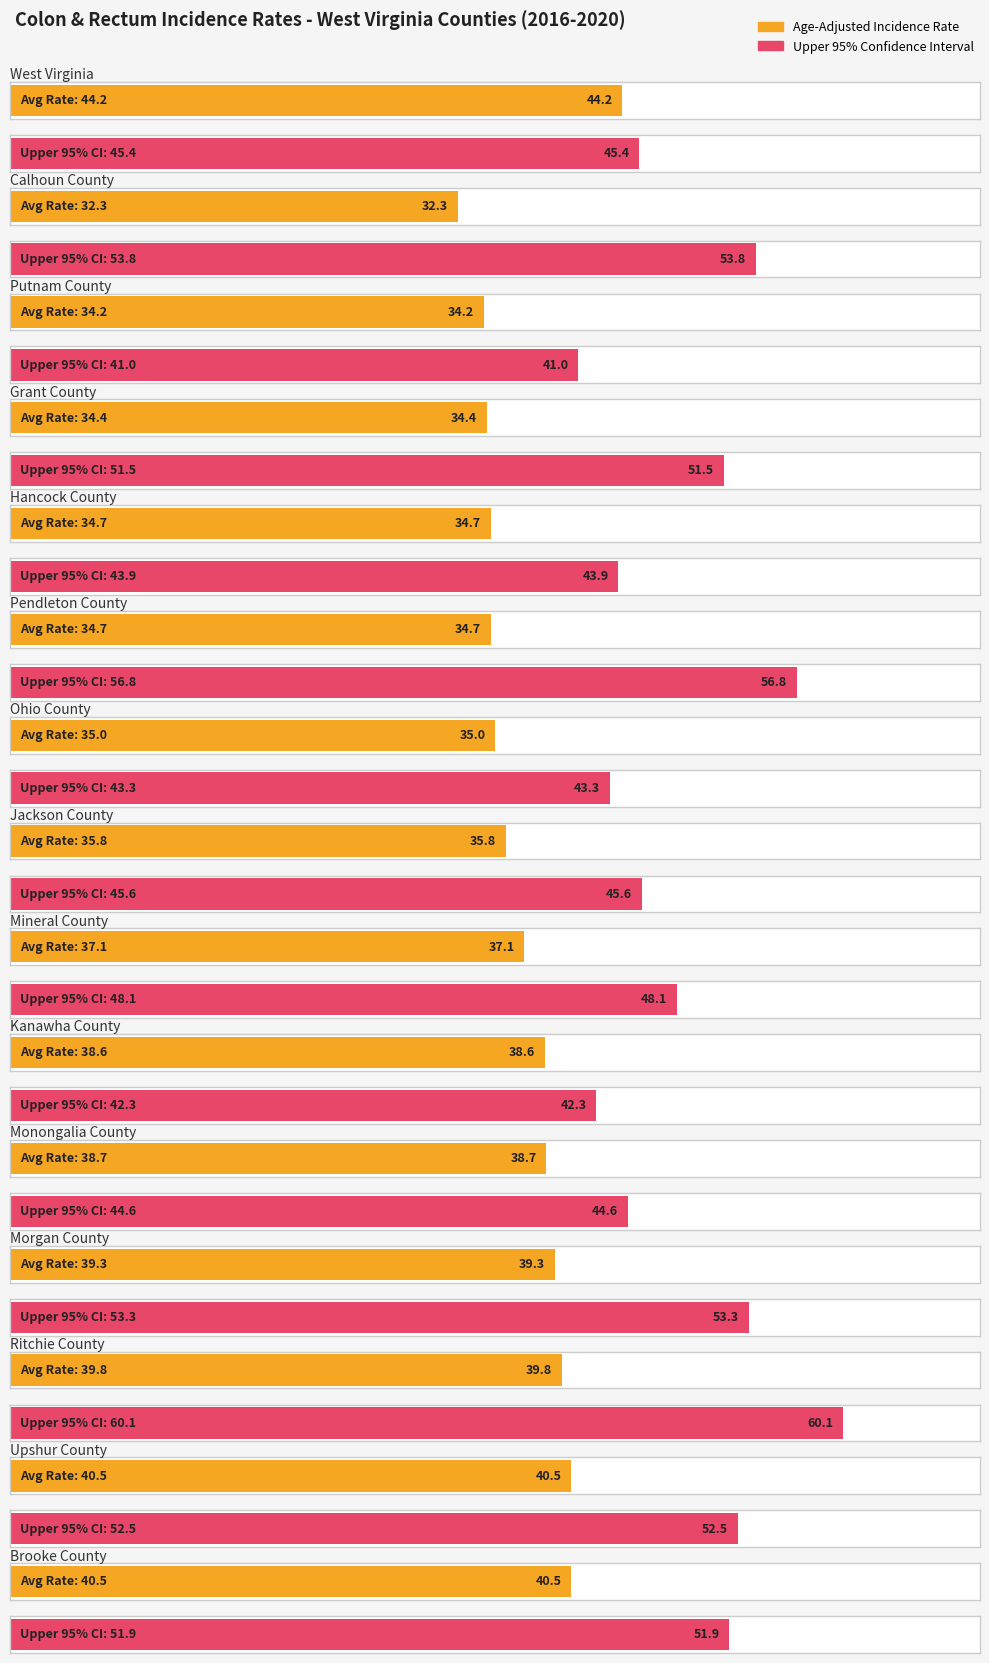

Read the Age-Adjusted Incidence Rate value at West Virginia.

44.2